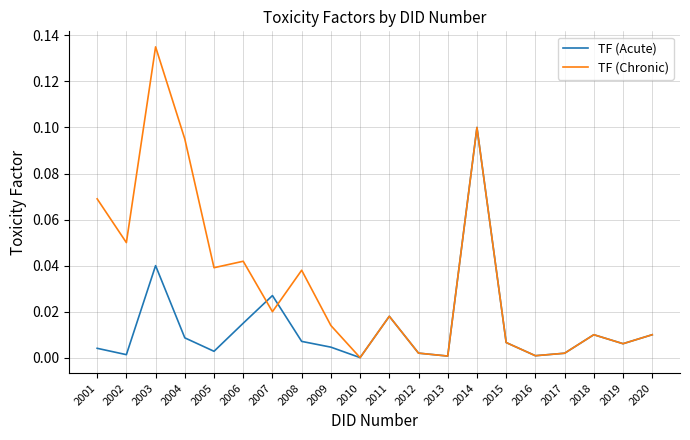

True or false: TF (Chronic) and TF (Acute) cross at least once.

True